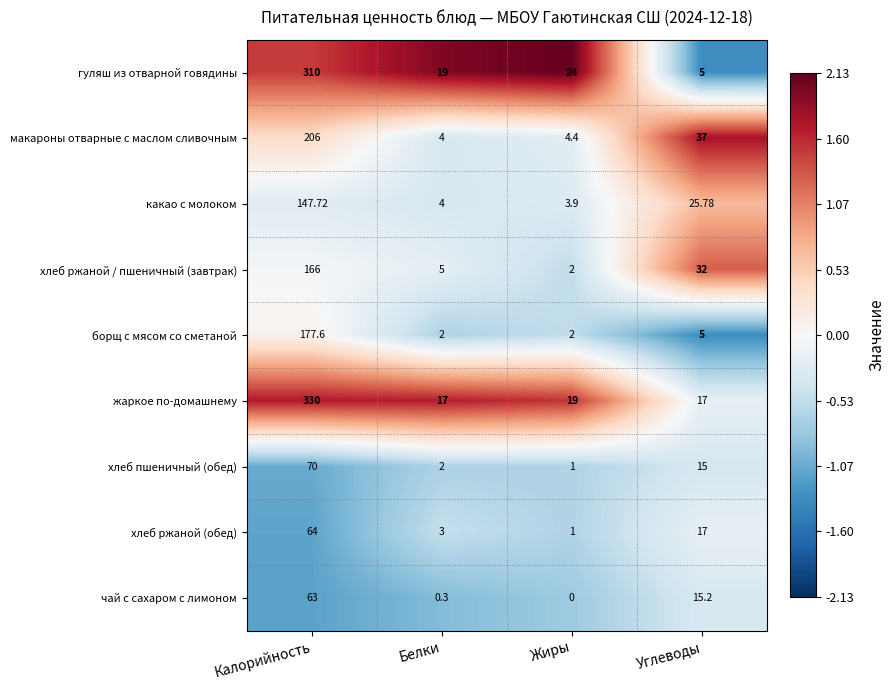

Which series has the largest total across all categories?

жаркое по-домашнему